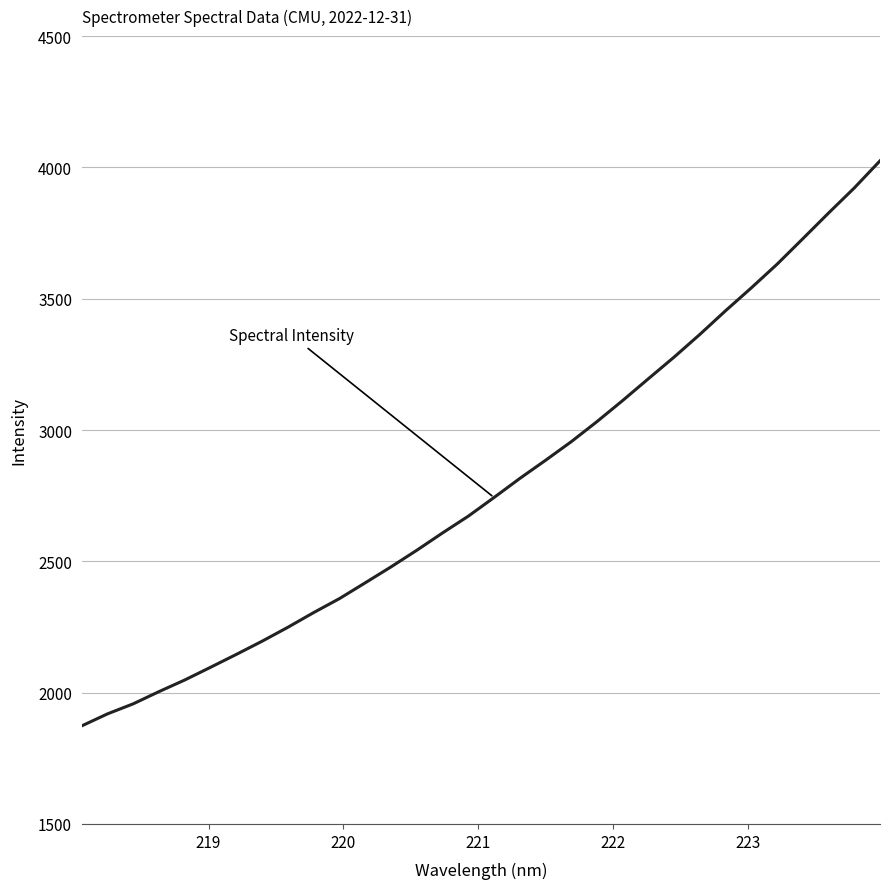

What is the difference between the maximum and minimum values?

2151.5